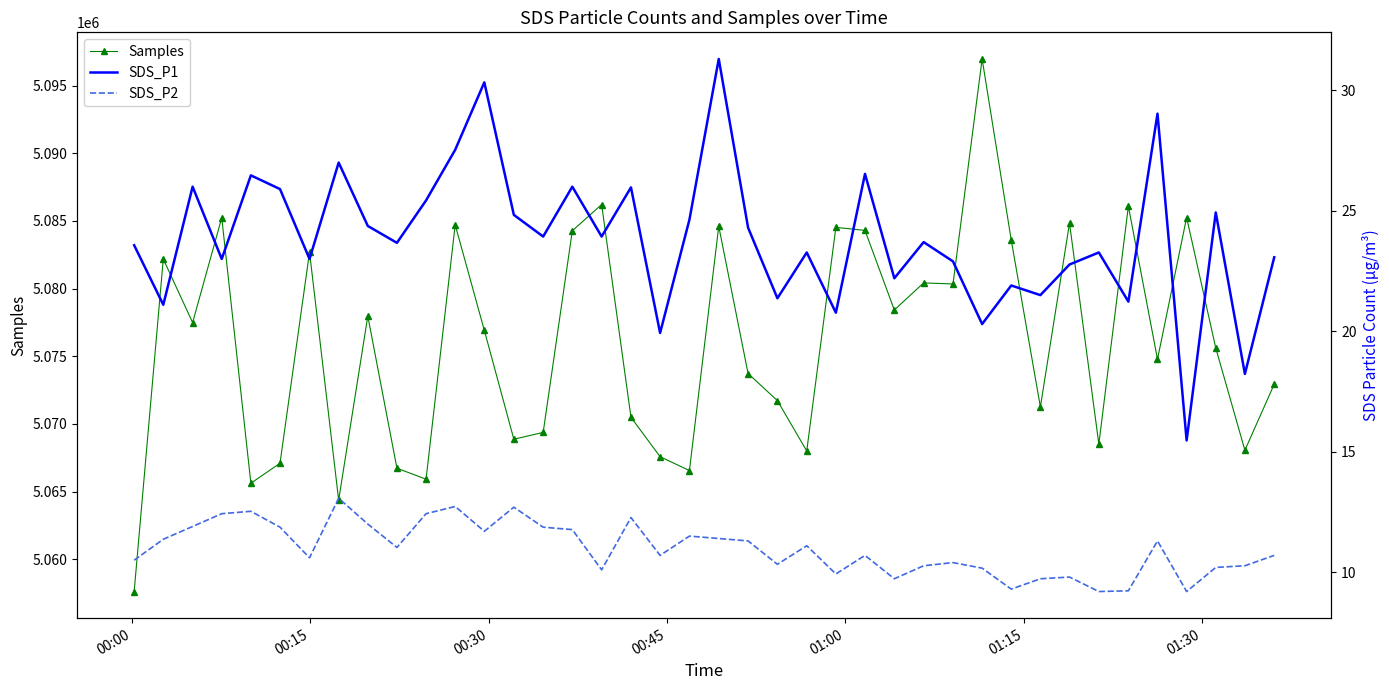

True or false: Samples has more than 1 interior local peaks.

True